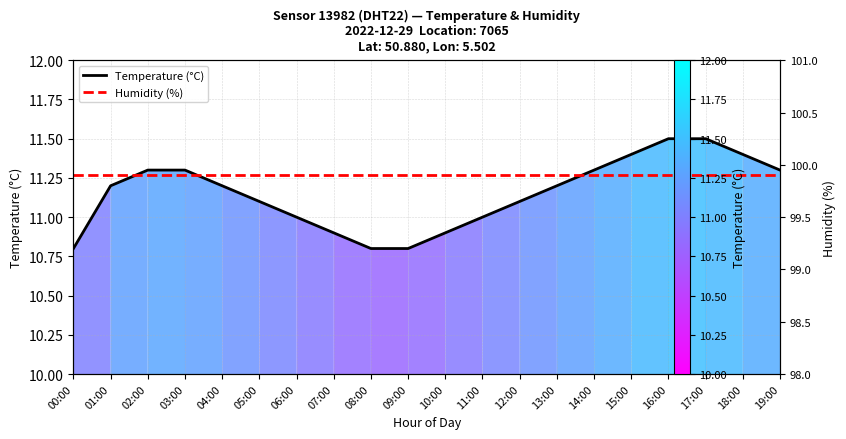

The Humidity (%) series shows 6.8 at 16:00. True or false?

False